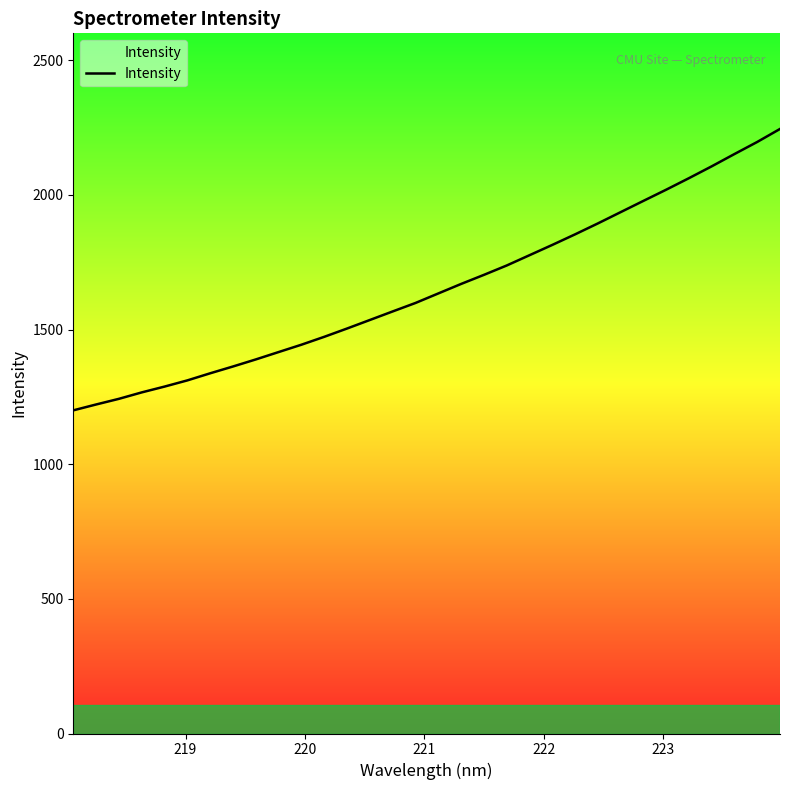

What is the minimum value shown in the chart?

1200.0